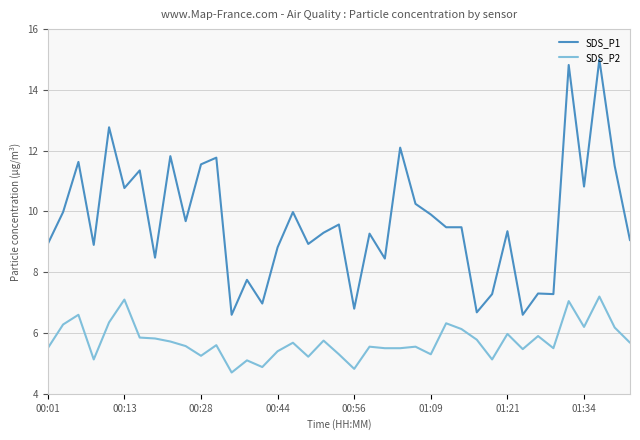

How many series are shown in this chart?

2